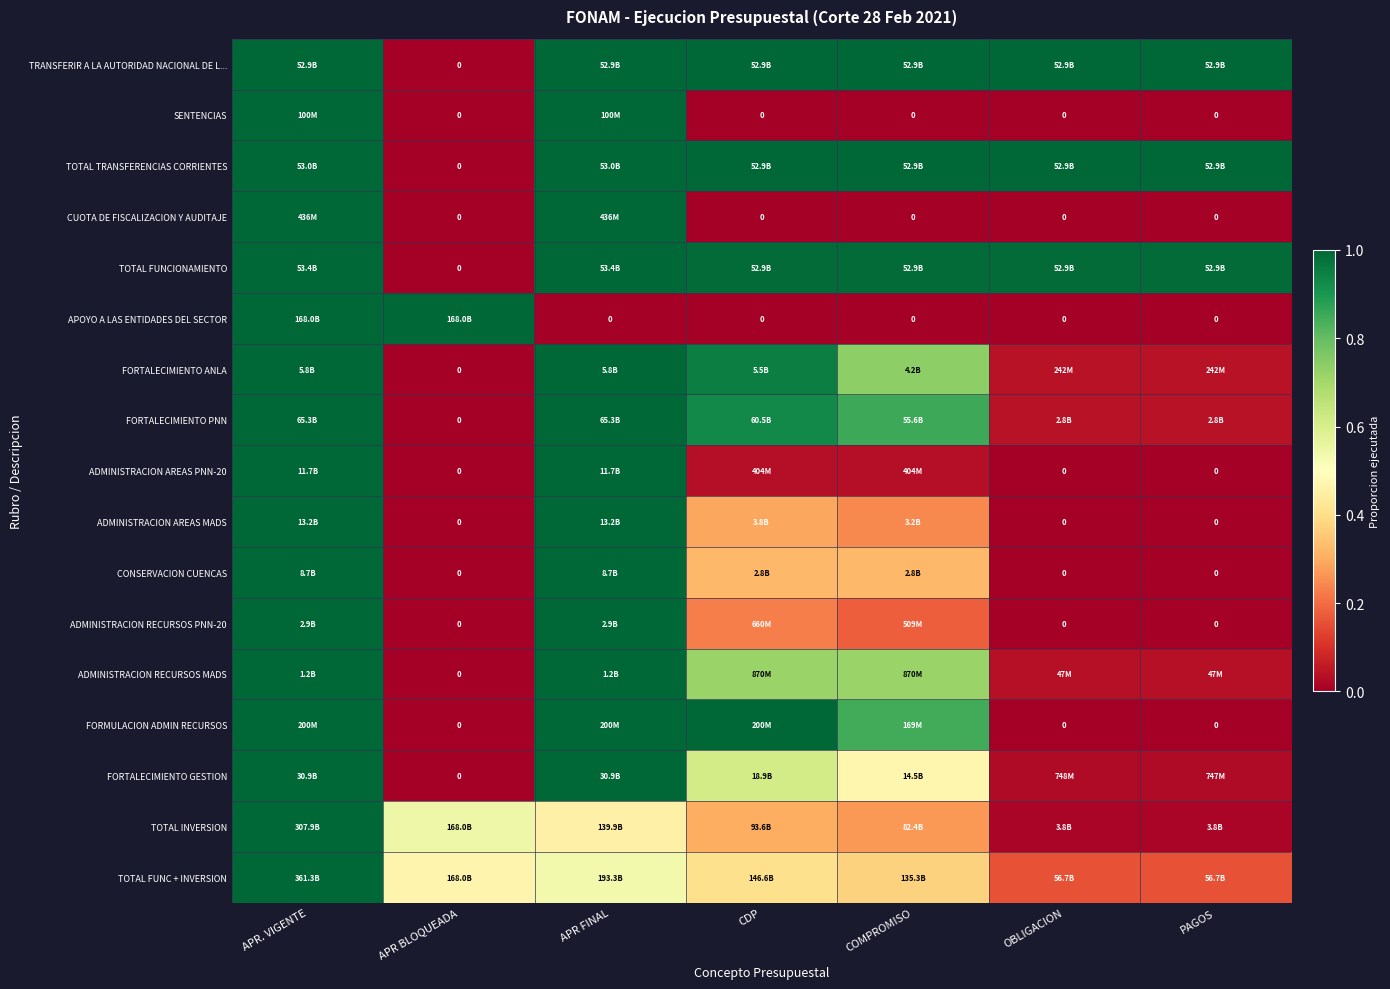

What is the difference between the maximum and minimum values in the TOTAL FUNCIONAMIENTO series?

1.0